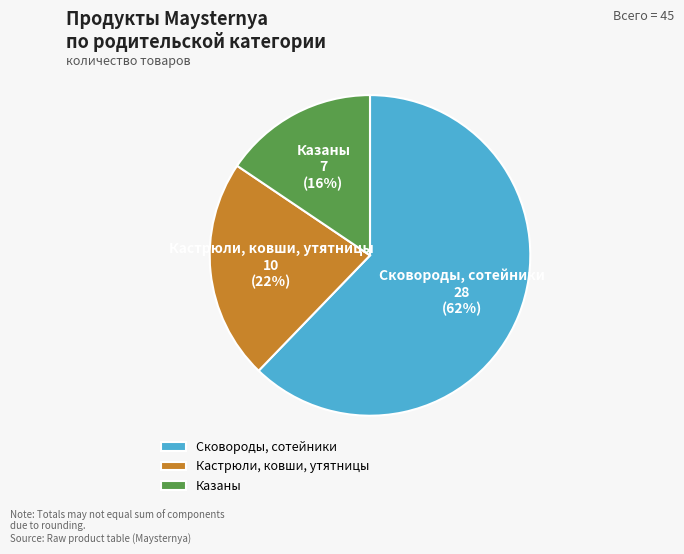

To the nearest percent, what portion does Кастрюли, ковши, утятницы represent?

22%